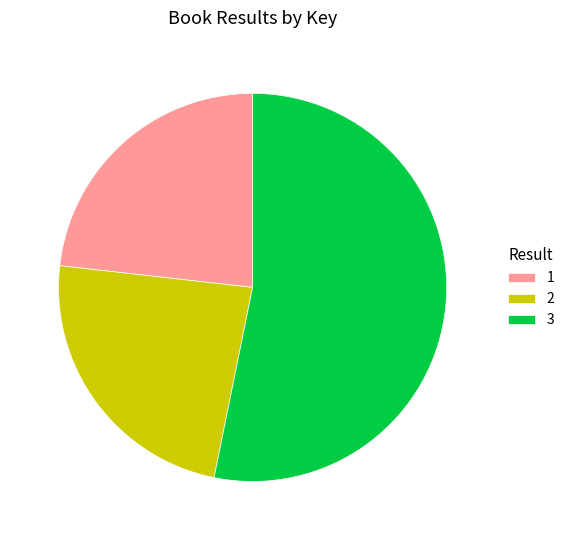

What is the ratio of the value at 2 to the value at 1?

1.0